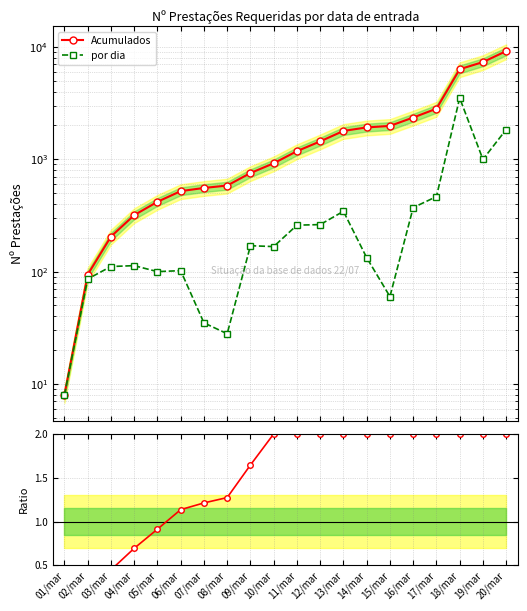

What is the difference between the maximum and second lowest values in the Ratio series?

1.8